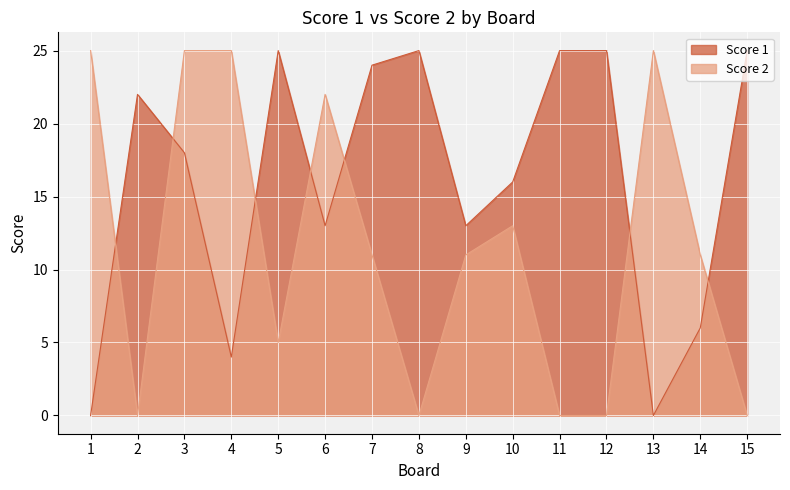

Where does the Score 2 series first go above 11?

1